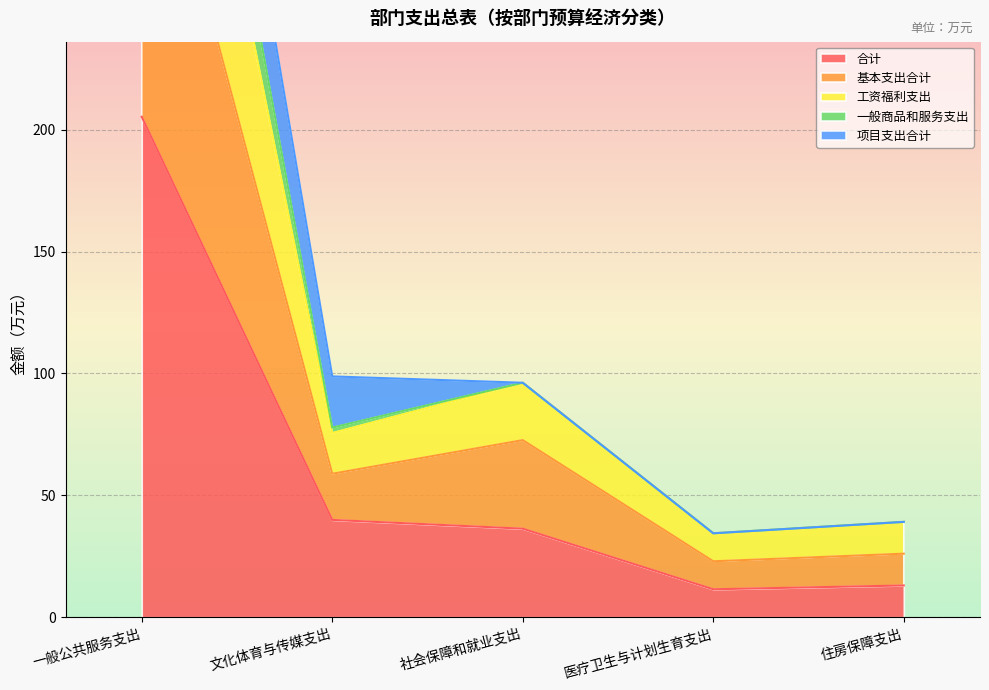

True or false: 合计 has a value of 11.5 at 医疗卫生与计划生育支出.

True